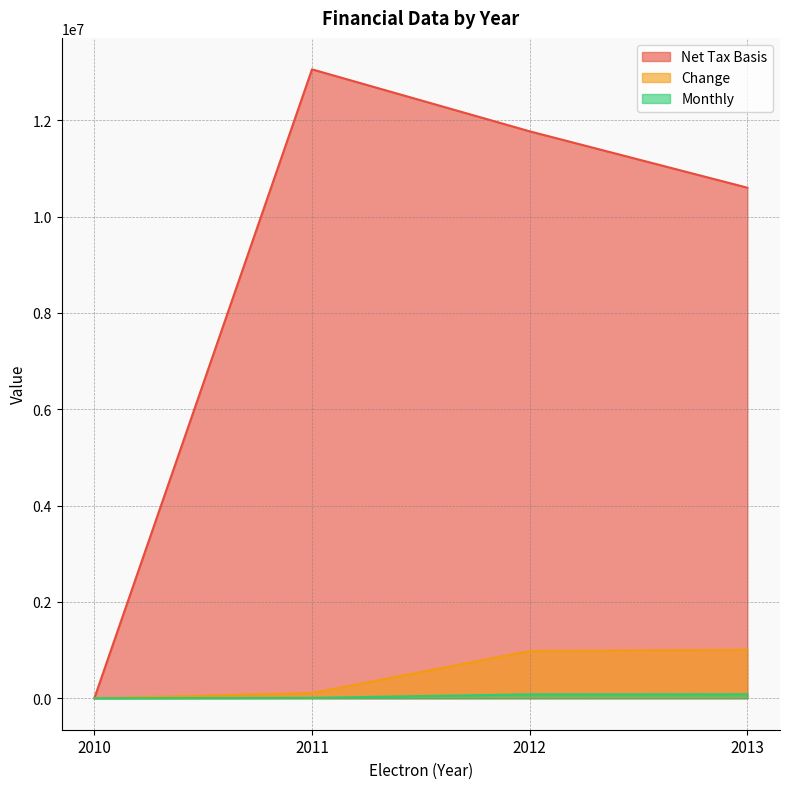

How many positive values does the Monthly series have?

3